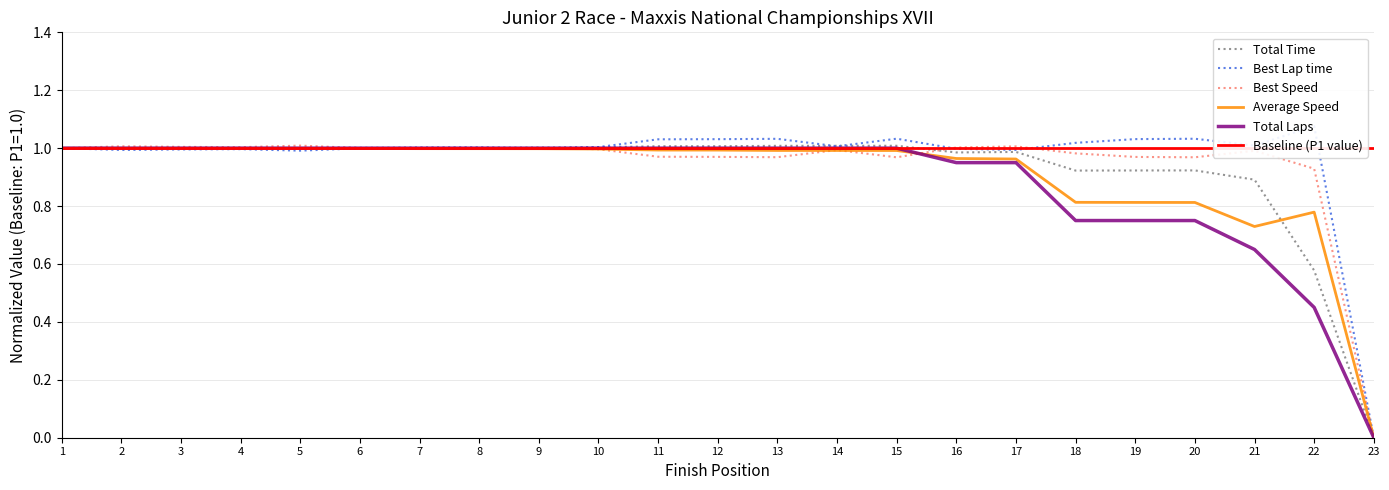

At how many categories does at least one series exceed 1?

21